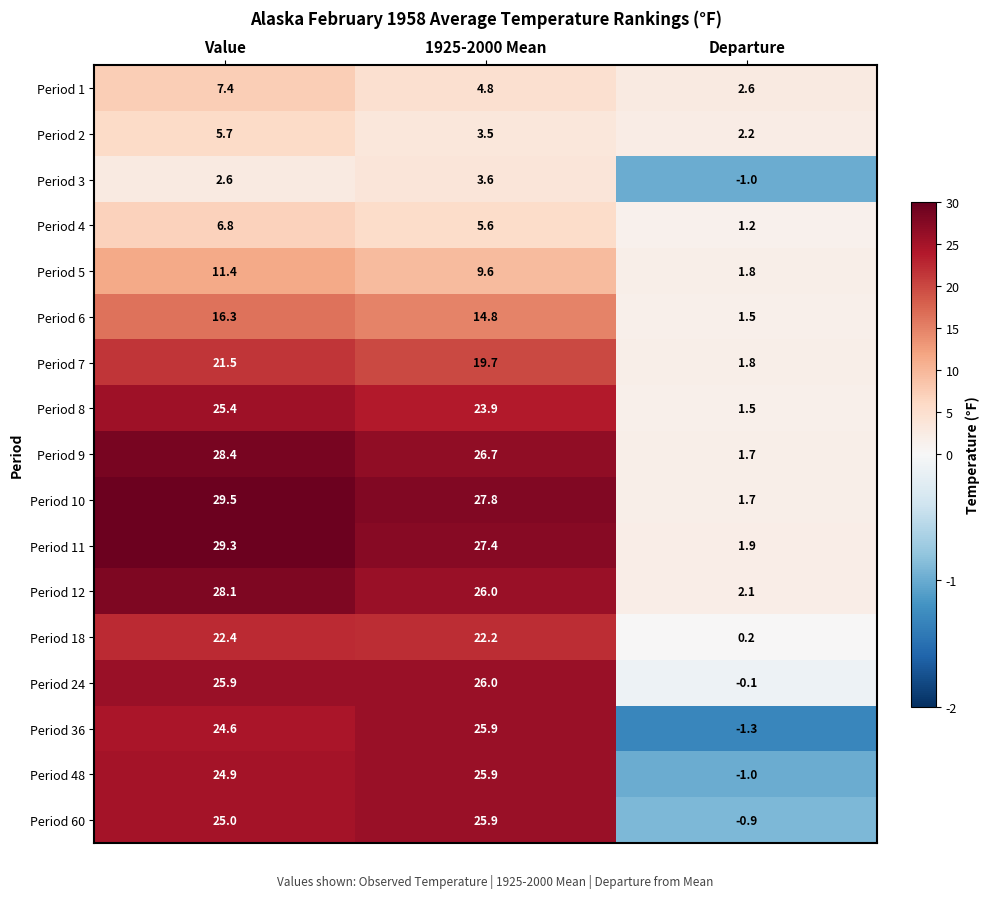

What is the difference between the highest and lowest values at Value?

26.9